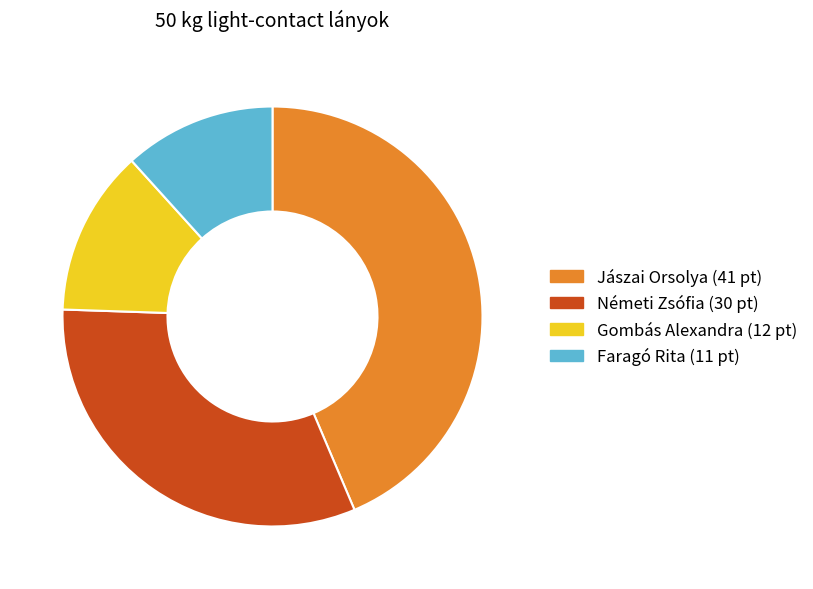

Combined, do Jászai Orsolya and Gombás Alexandra account for over 50%?

Yes